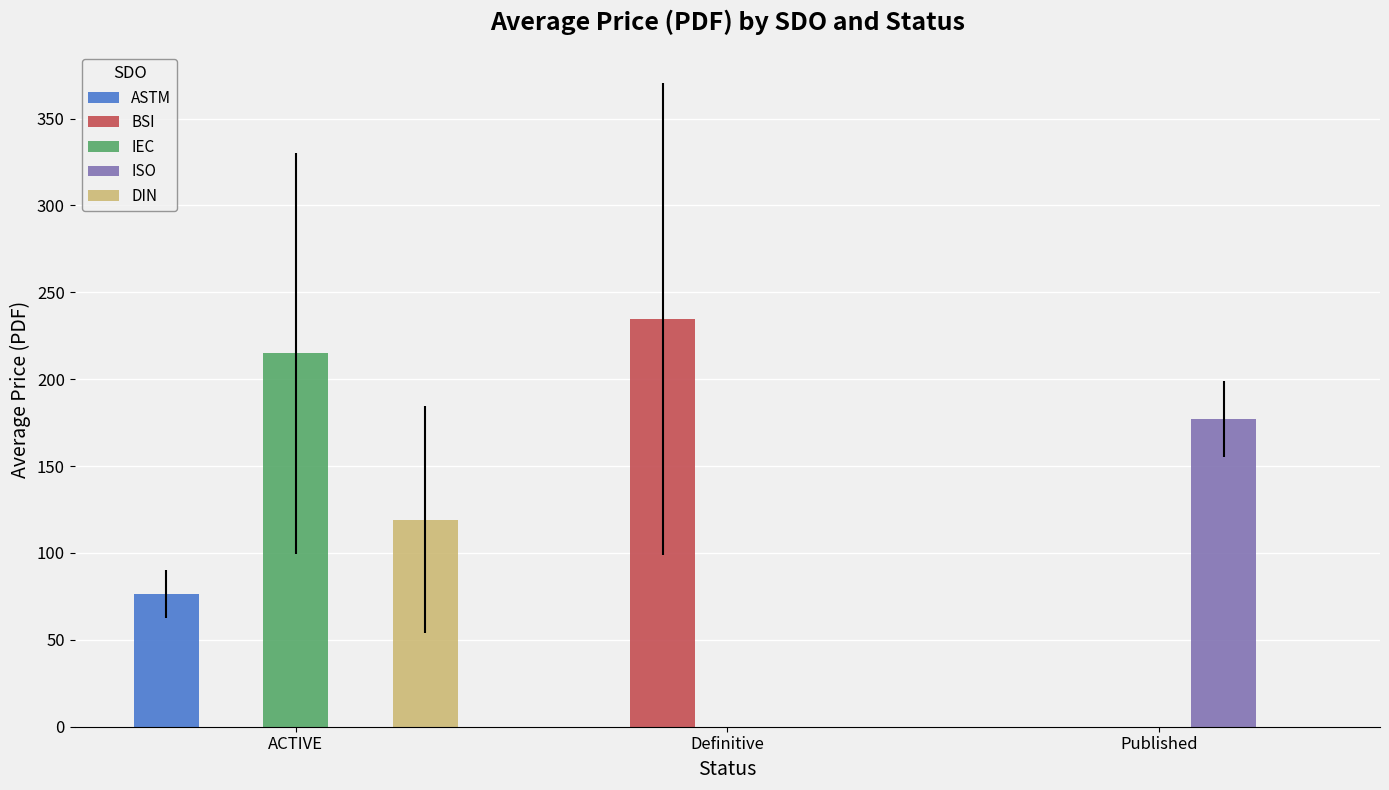

Read the DIN value at ACTIVE.

119.1